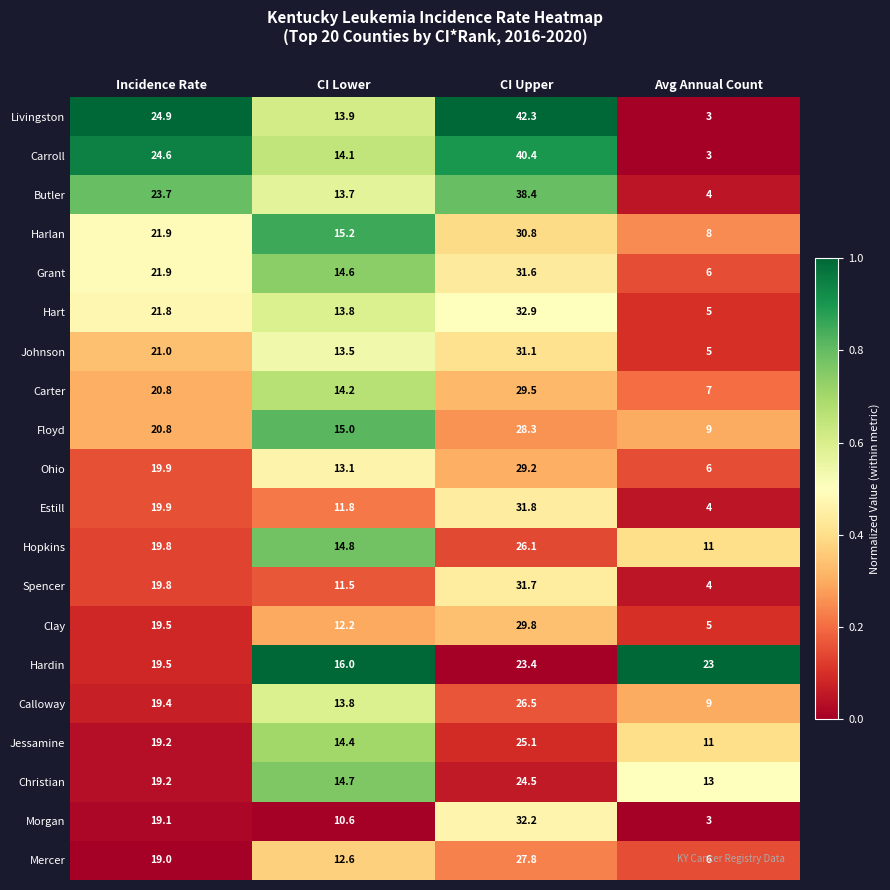

Rank the categories by Carroll value from highest to lowest.

CI Upper, Incidence Rate, CI Lower, Avg Annual Count